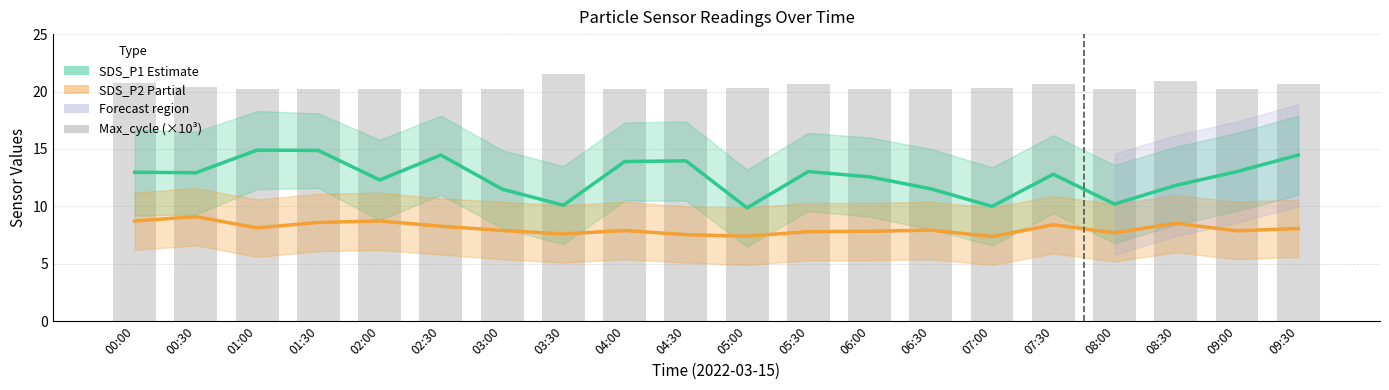

Rank the series at 04:30 from highest to lowest value.

Max_cycle (×10³), SDS_P1 (Estimate), SDS_P2 (Partial)